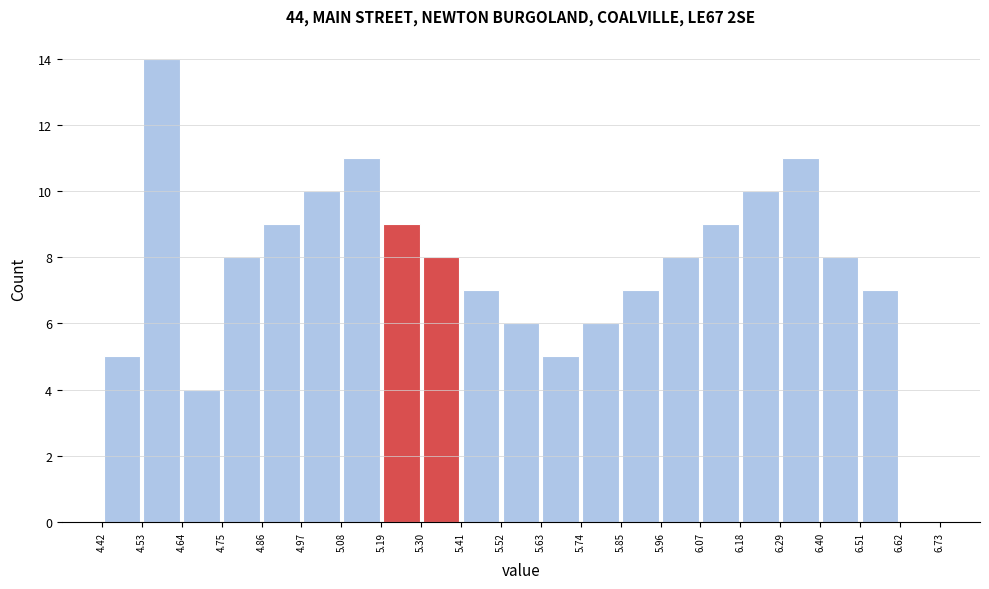

Reading left to right, list every bar in this chart as the range it spans on the x-axis followed by its height. The values are not printed on the chart, so give them approximately, as read against the axis.

4.42 to 4.53: 5
4.53 to 4.64: 14
4.64 to 4.75: 4
4.75 to 4.86: 8
4.86 to 4.97: 9
4.97 to 5.08: 10
5.08 to 5.19: 11
5.19 to 5.30: 9
5.30 to 5.41: 8
5.41 to 5.52: 7
5.52 to 5.63: 6
5.63 to 5.74: 5
5.74 to 5.85: 6
5.85 to 5.96: 7
5.96 to 6.07: 8
6.07 to 6.18: 9
6.18 to 6.29: 10
6.29 to 6.40: 11
6.40 to 6.51: 8
6.51 to 6.62: 7
6.62 to 6.73: 0